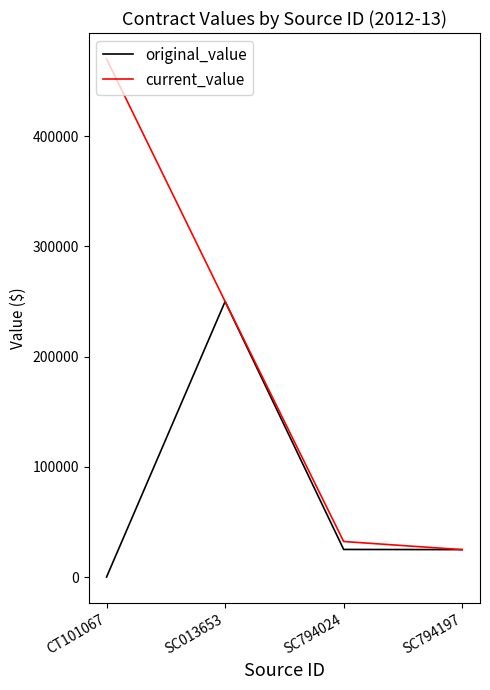

List the labels in order of current_value value, largest first.

CT101067, SC013653, SC794024, SC794197